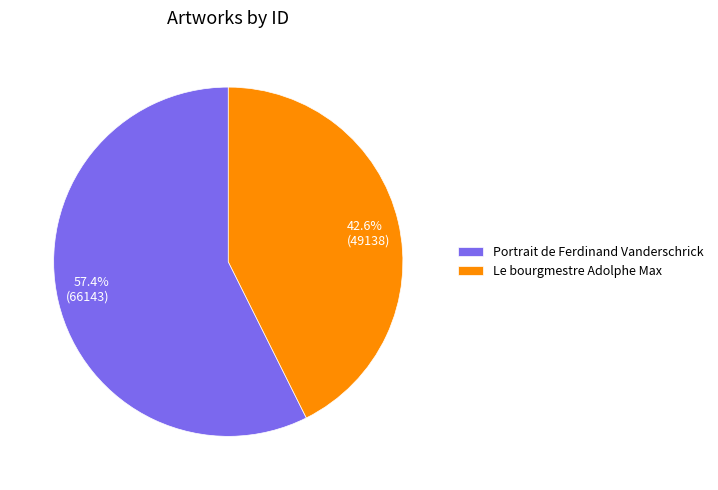

True or false: Portrait de Ferdinand Vanderschrick accounts for 57% of the total.

True